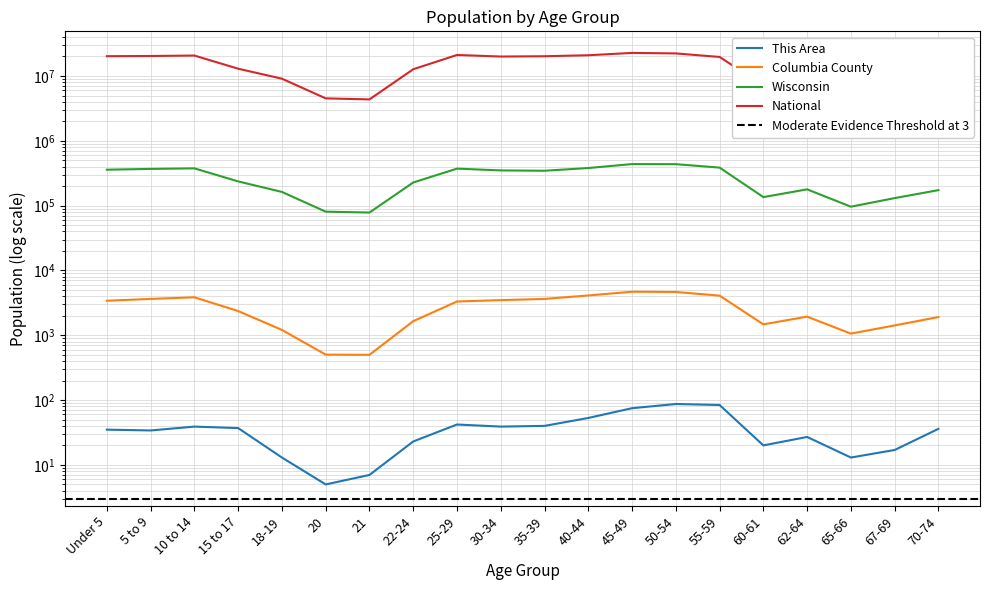

Is the value of Columbia County at 67-69 greater than the value of Wisconsin at 21?

No